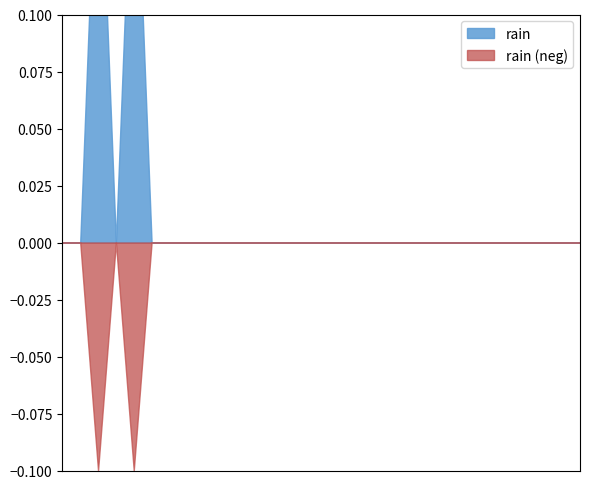

What is the sum of all values?

0.4